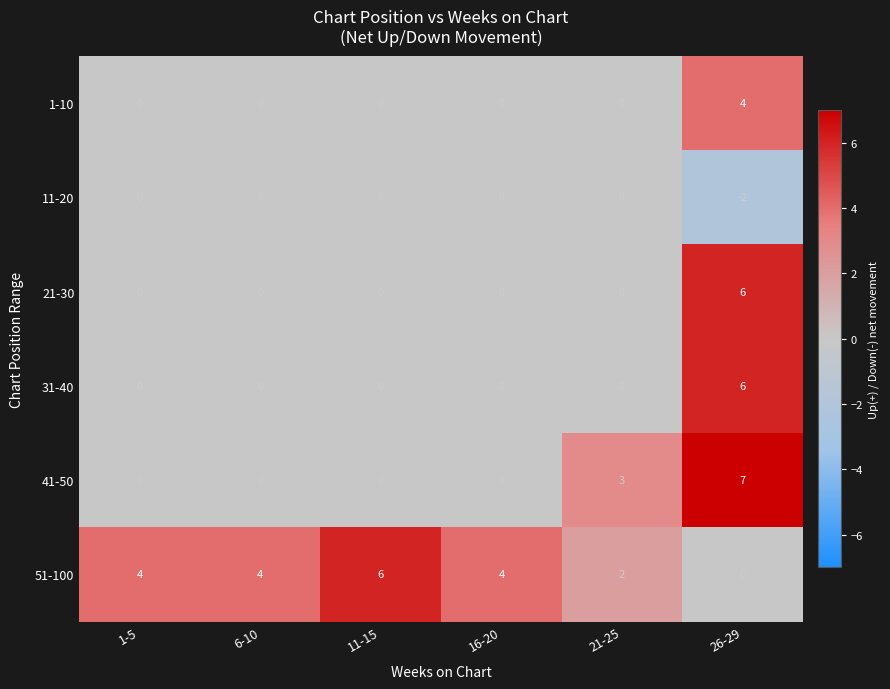

True or false: 21-30 has a value of 0 at 6-10.

True